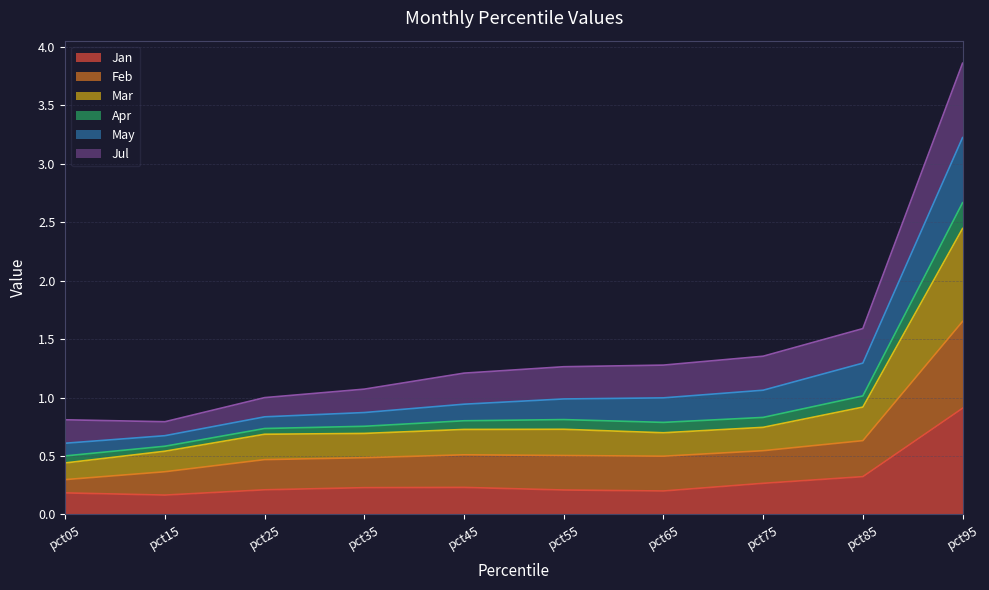

What is the highest value of the Jan series?

0.9